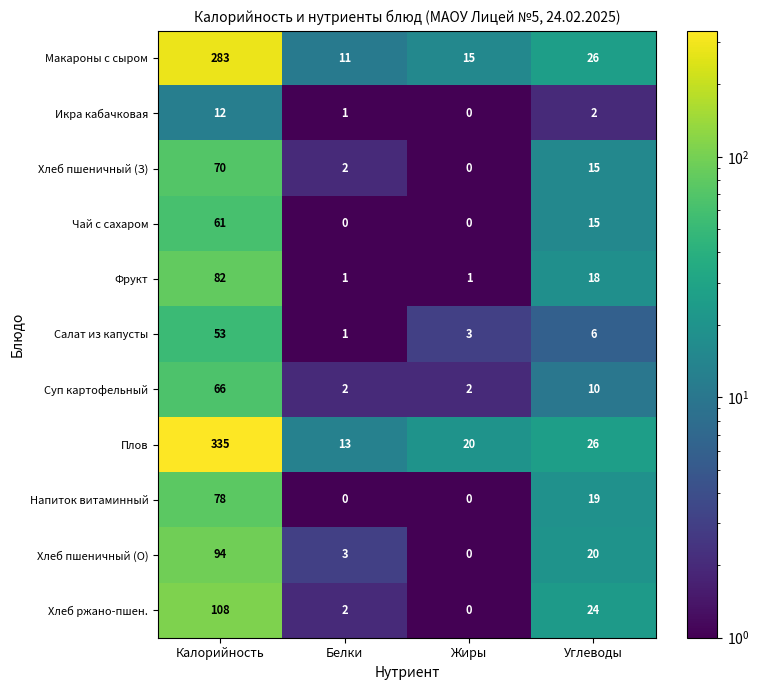

What is the maximum value shown in the chart?

335